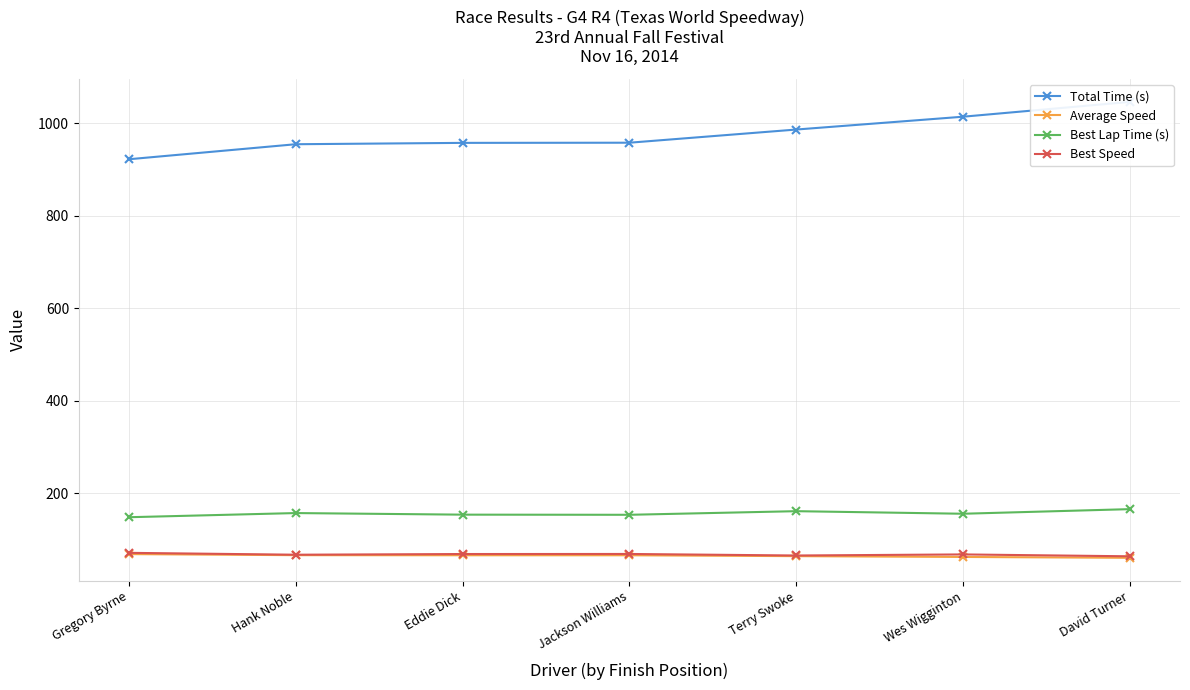

Is it true that Best Speed equals 42.1 at Terry Swoke?

False